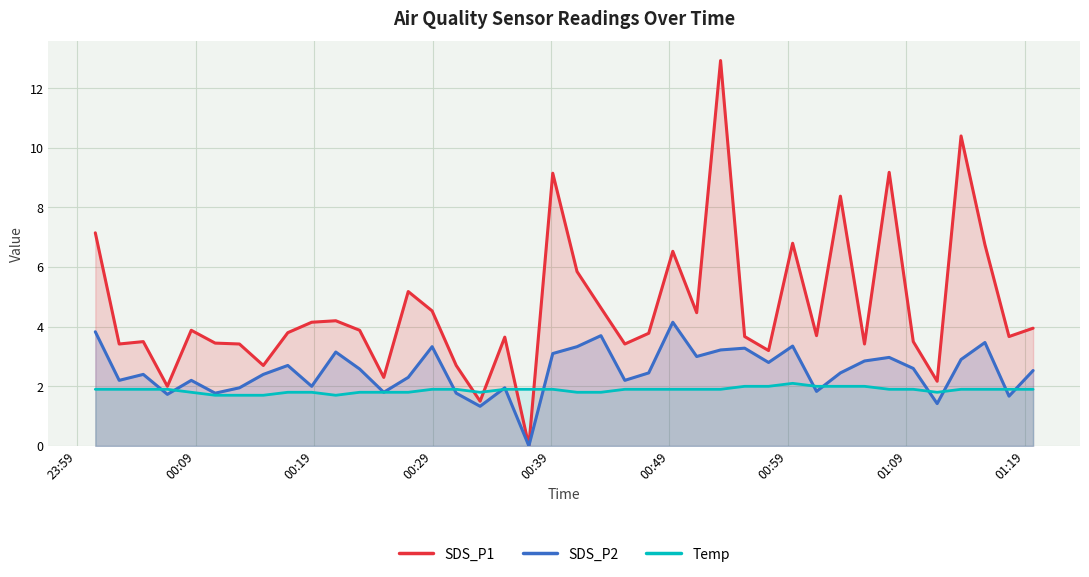

Which series has the largest total across all categories?

SDS_P1